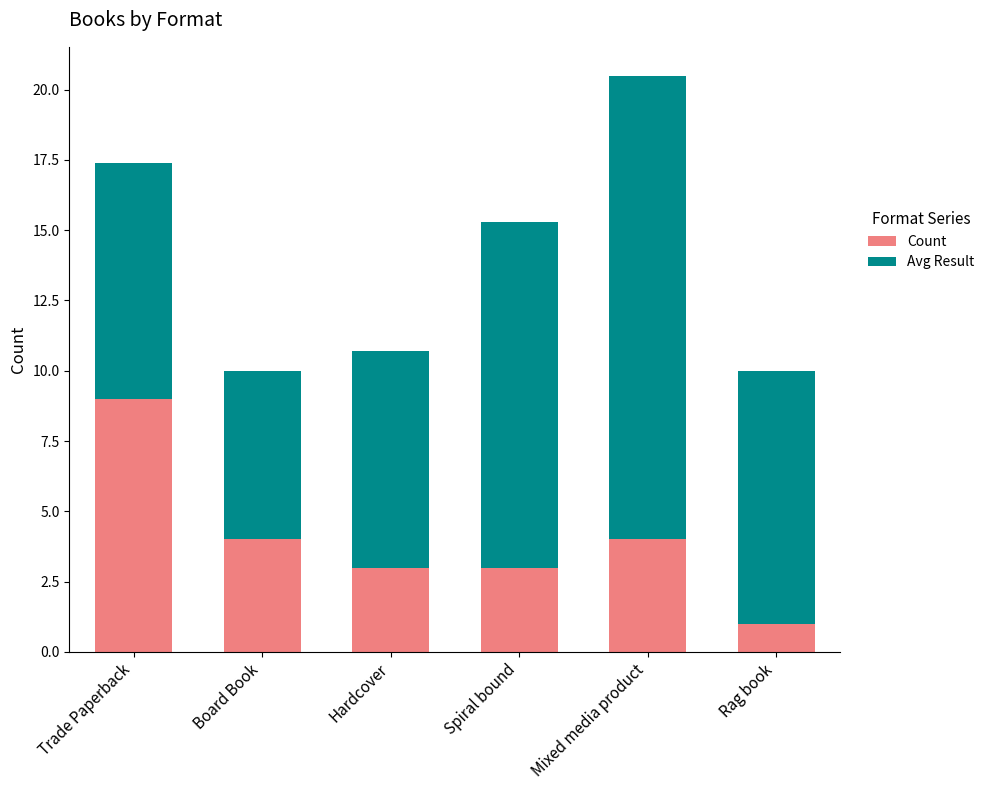

What value does the Count series have at Rag book?

1.0